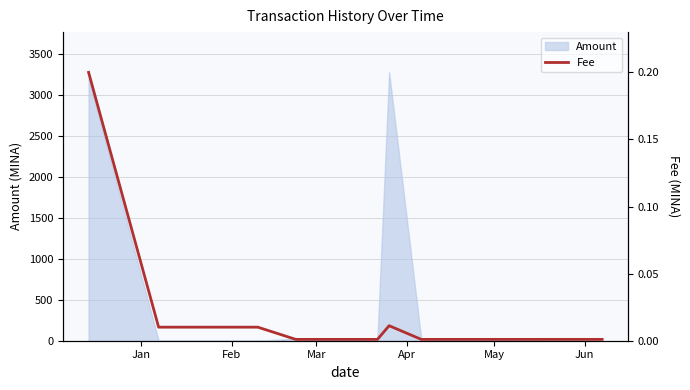

What is the highest value of the Amount series?

3275.6